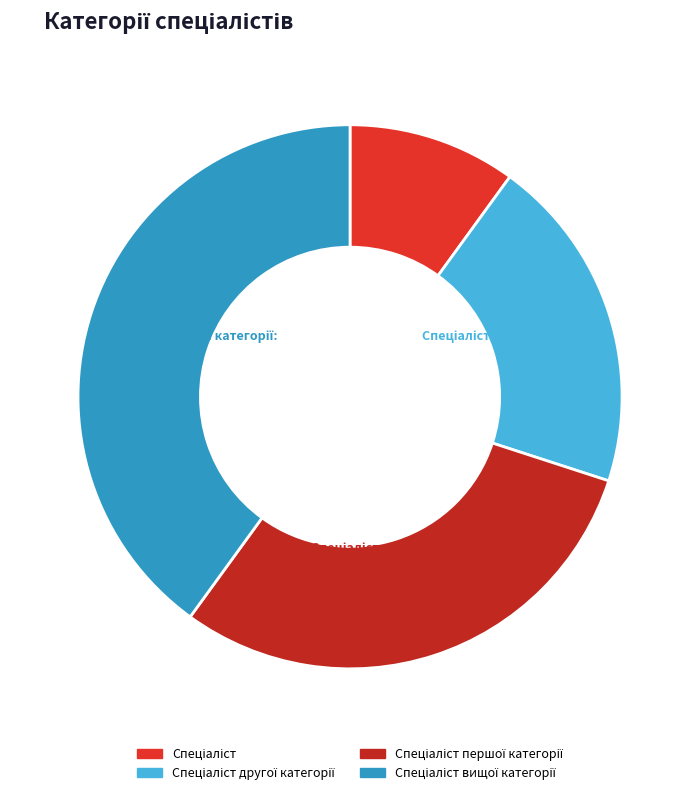

Is there a majority slice in this chart?

No